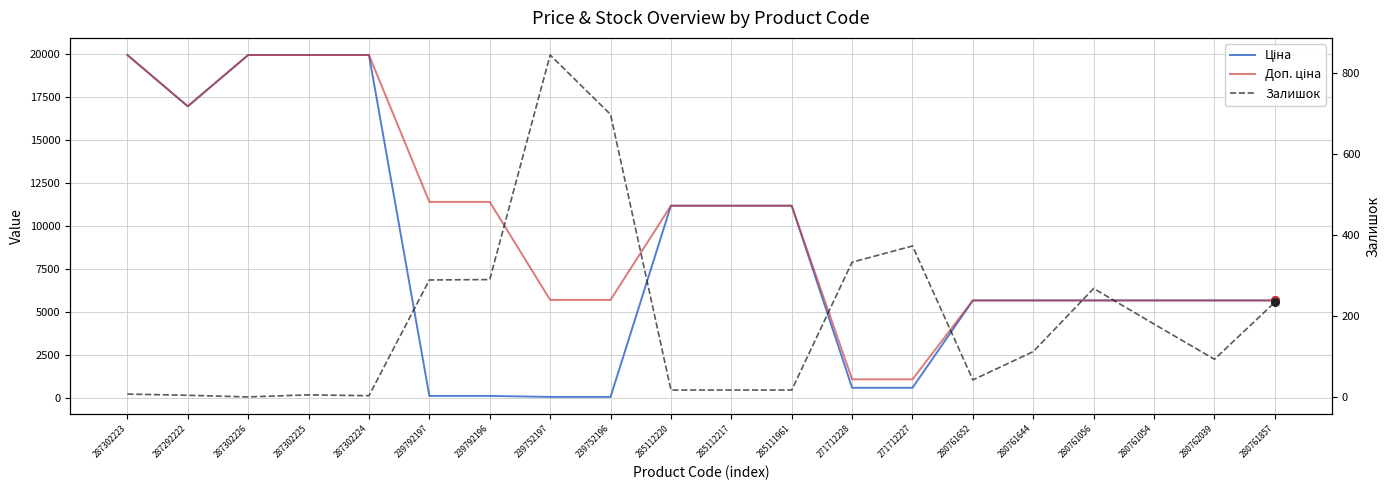

Which series contains the lowest Y value?

Залишок